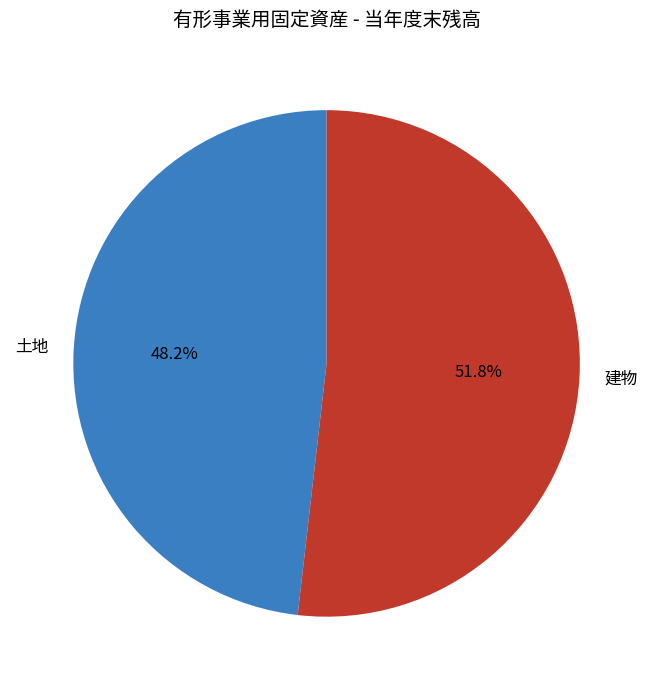

Which slice represents more than half of the pie?

建物